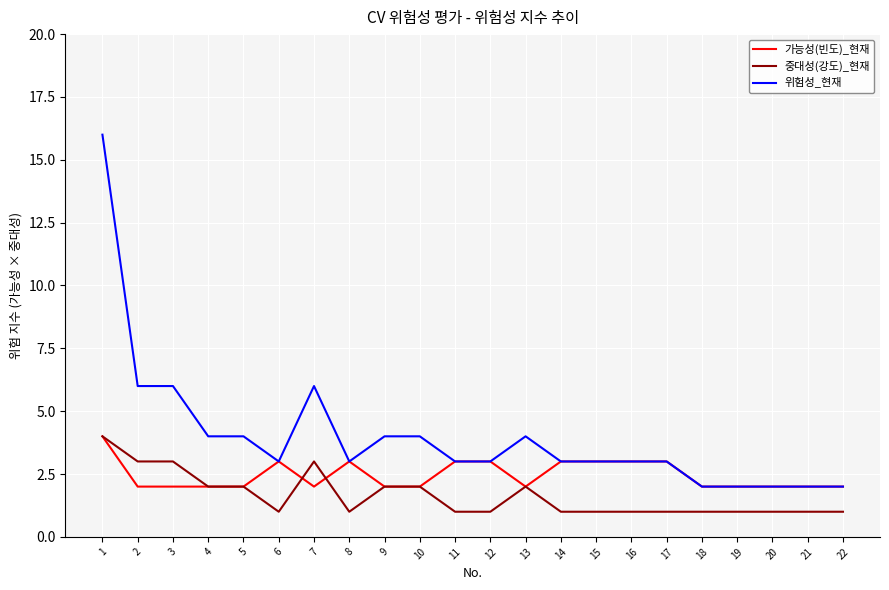

Which series has the widest spread of values?

위험성_현재